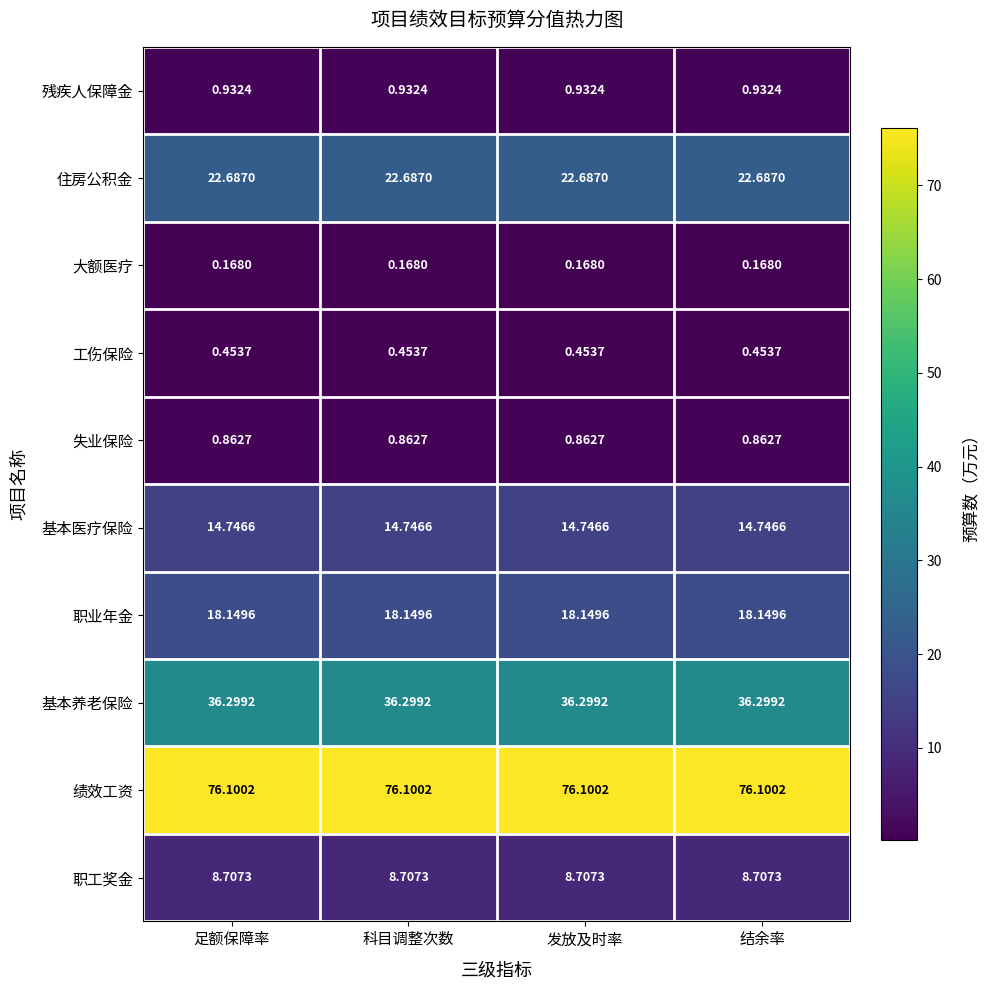

Rank the series by their maximum value, from highest to lowest.

绩效工资, 基本养老保险, 住房公积金, 职业年金, 基本医疗保险, 职工奖金, 残疾人保障金, 失业保险, 工伤保险, 大额医疗